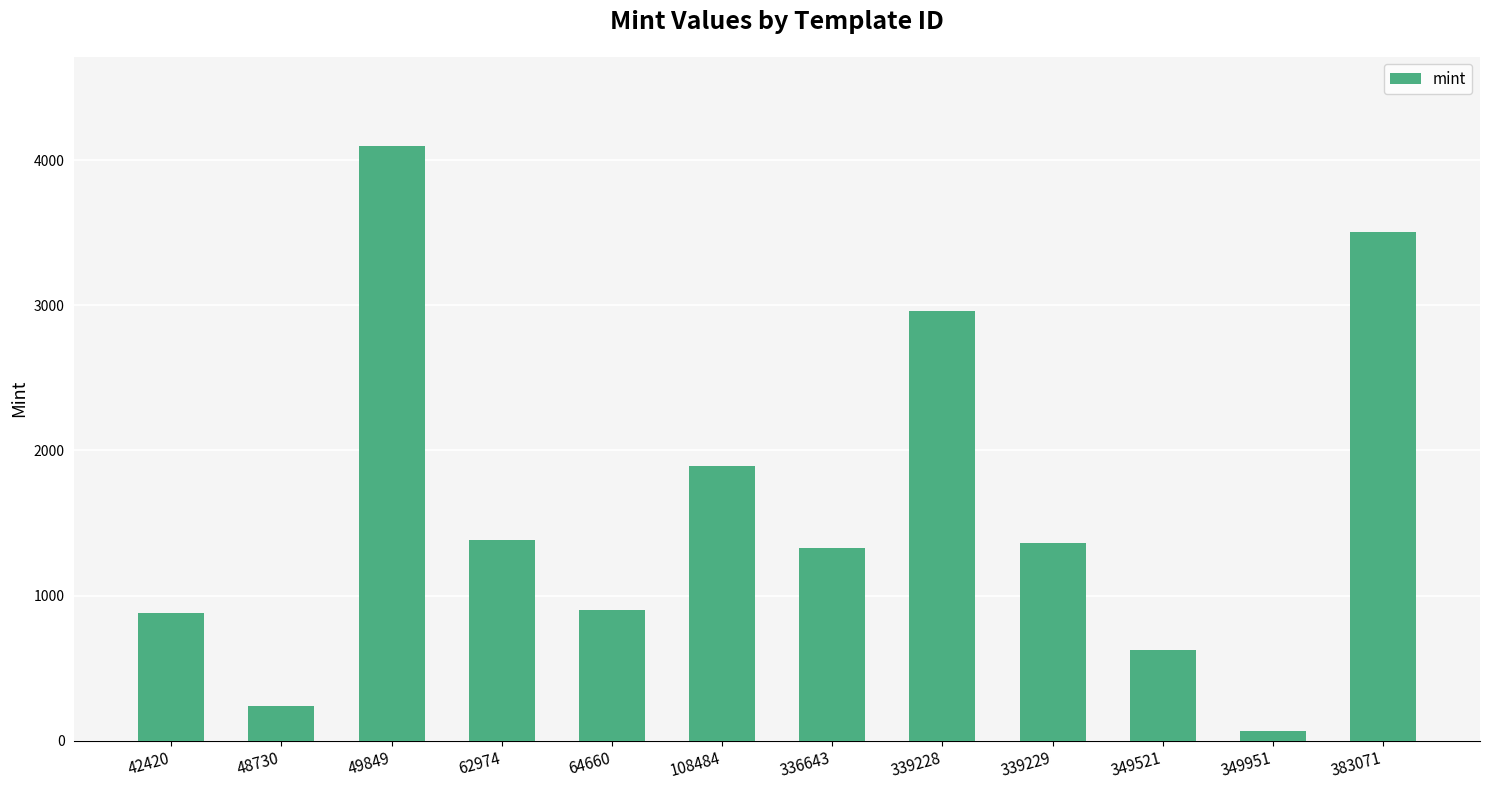

At which label is the value closest to 2081?

108484